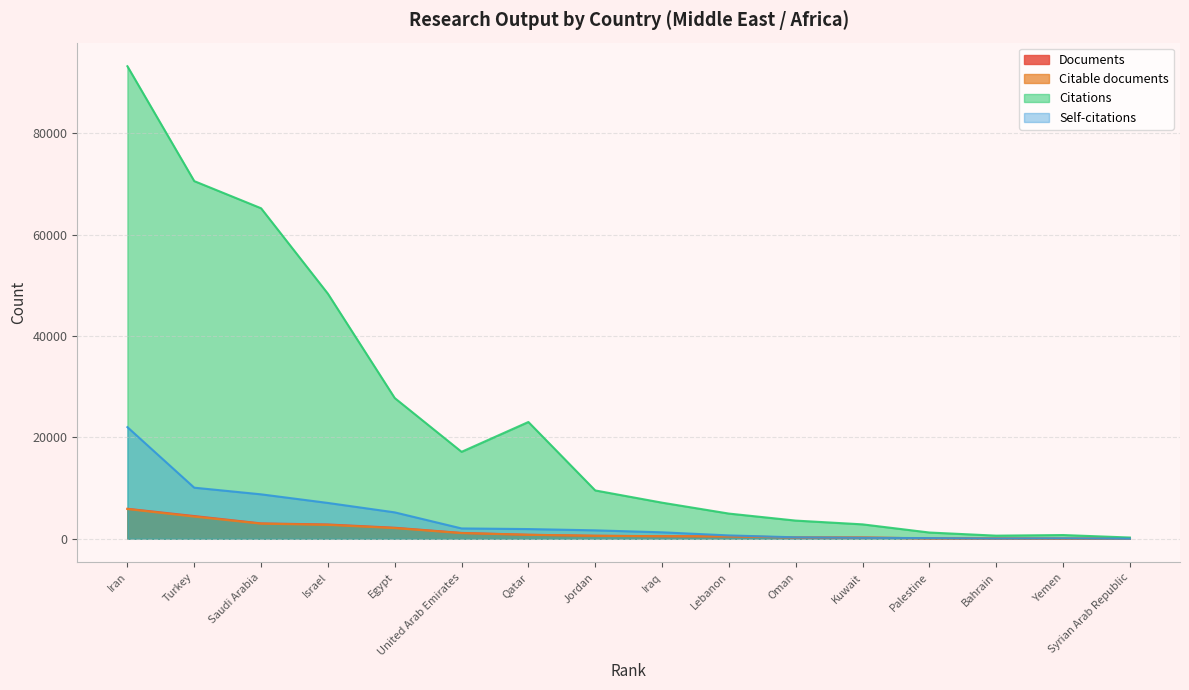

What is the sum of the Documents values at Iran and Egypt?

8107